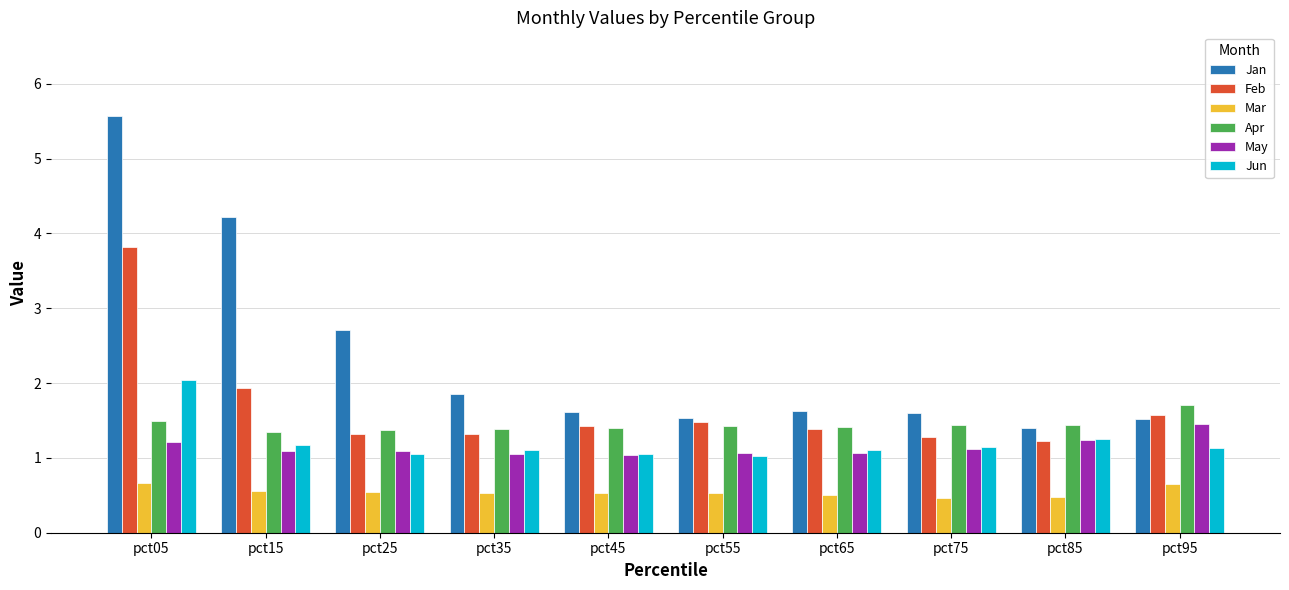

What is the minimum value shown in the chart?

0.5